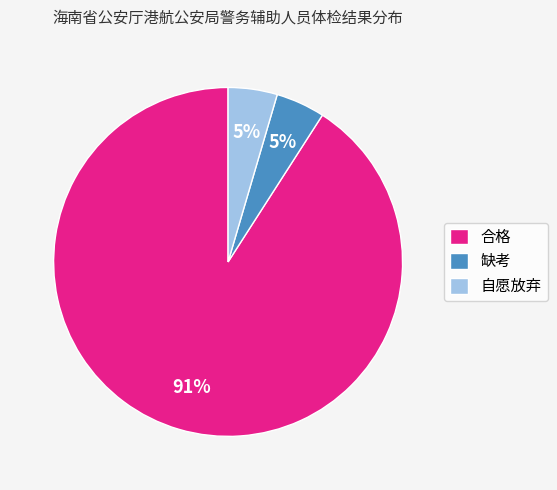

Does 缺考 represent more than half of the total?

No